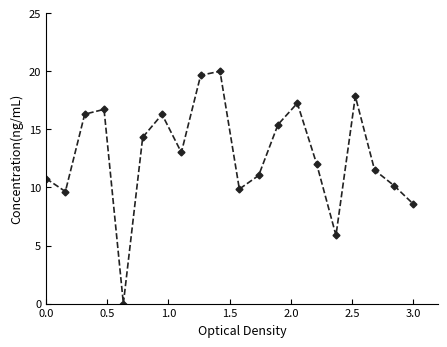

Count the number of data series in this chart.

1